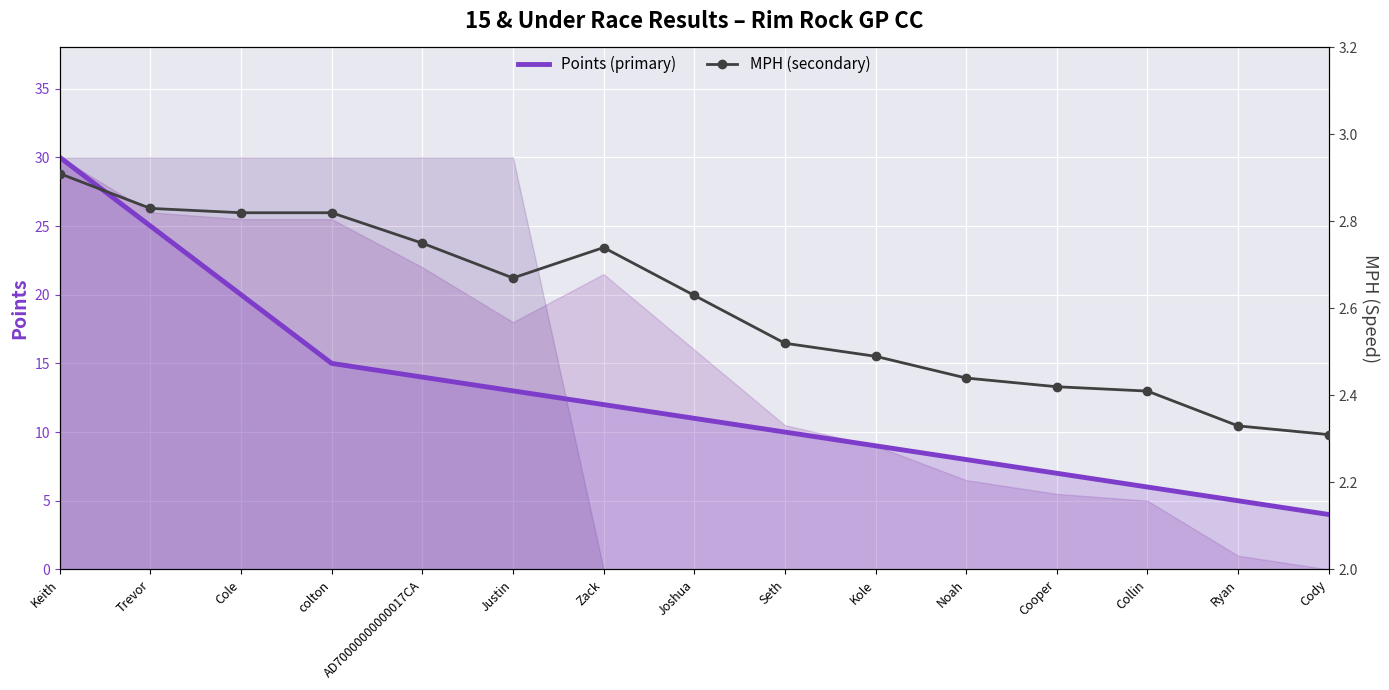

What is the label of the 15th point from the left?

Cody